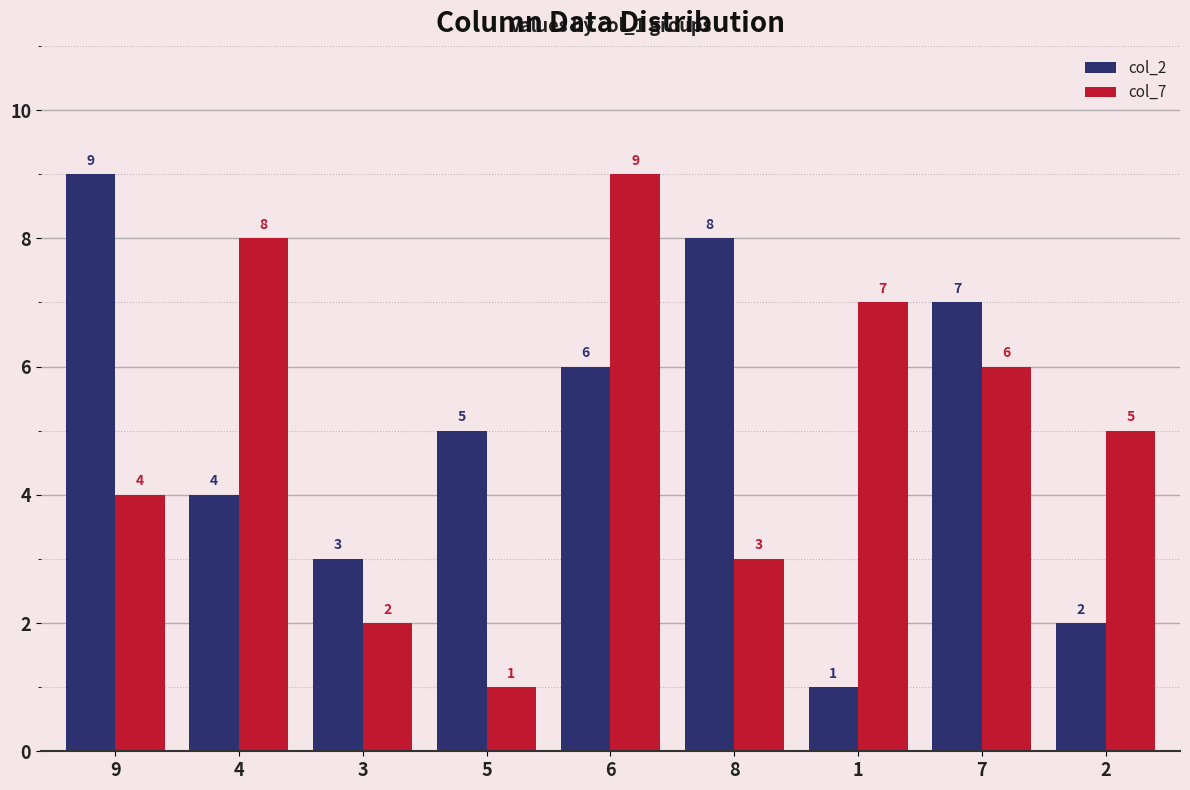

How many values in the col_7 series are below 5?

4